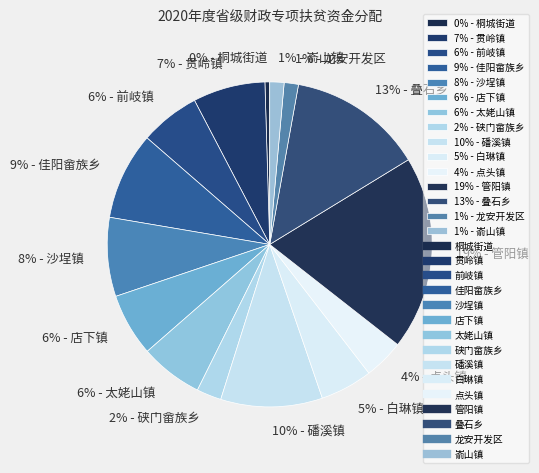

How many slices are in this pie chart?

15